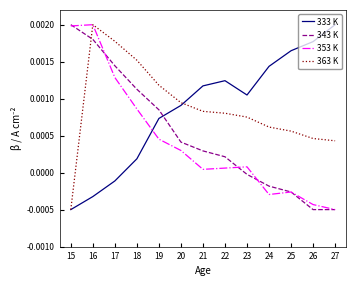

After their last crossing, which series has the higher values: 333 K or 343 K?

333 K